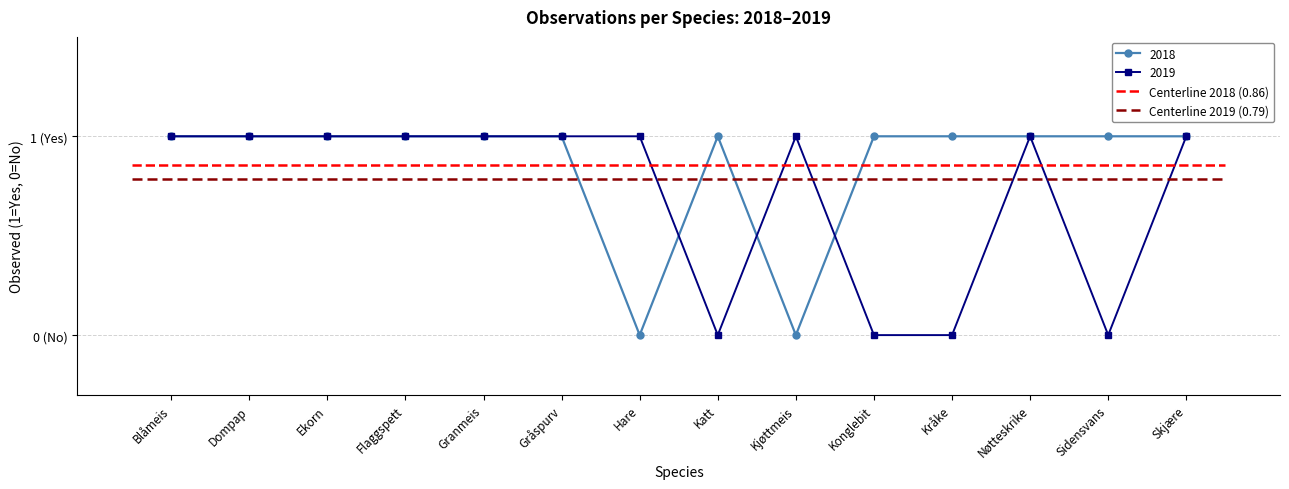

What is the average value of the 2018 series?

1